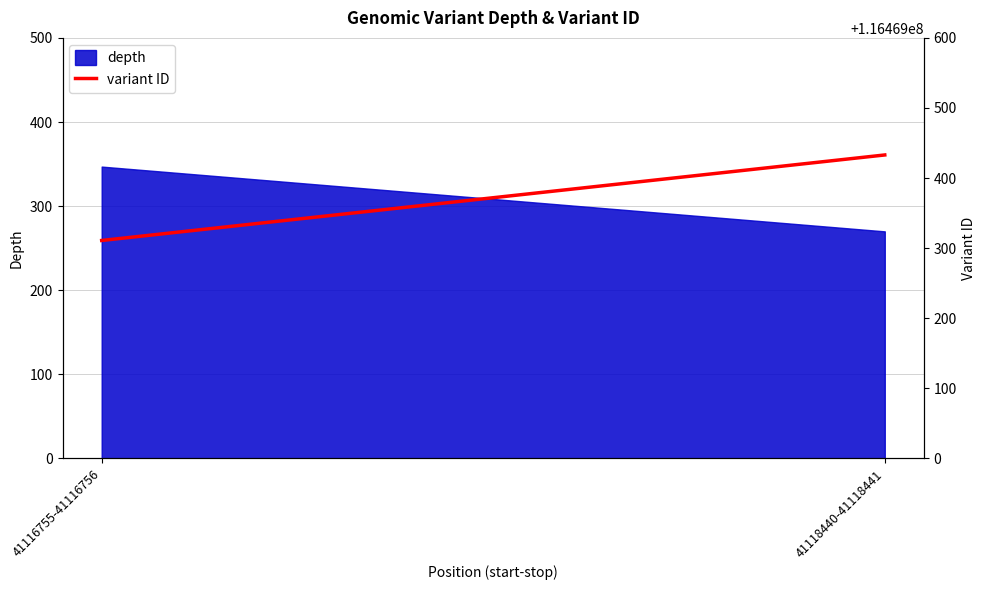

Count the values in the range 116469311 to 116469433.

2